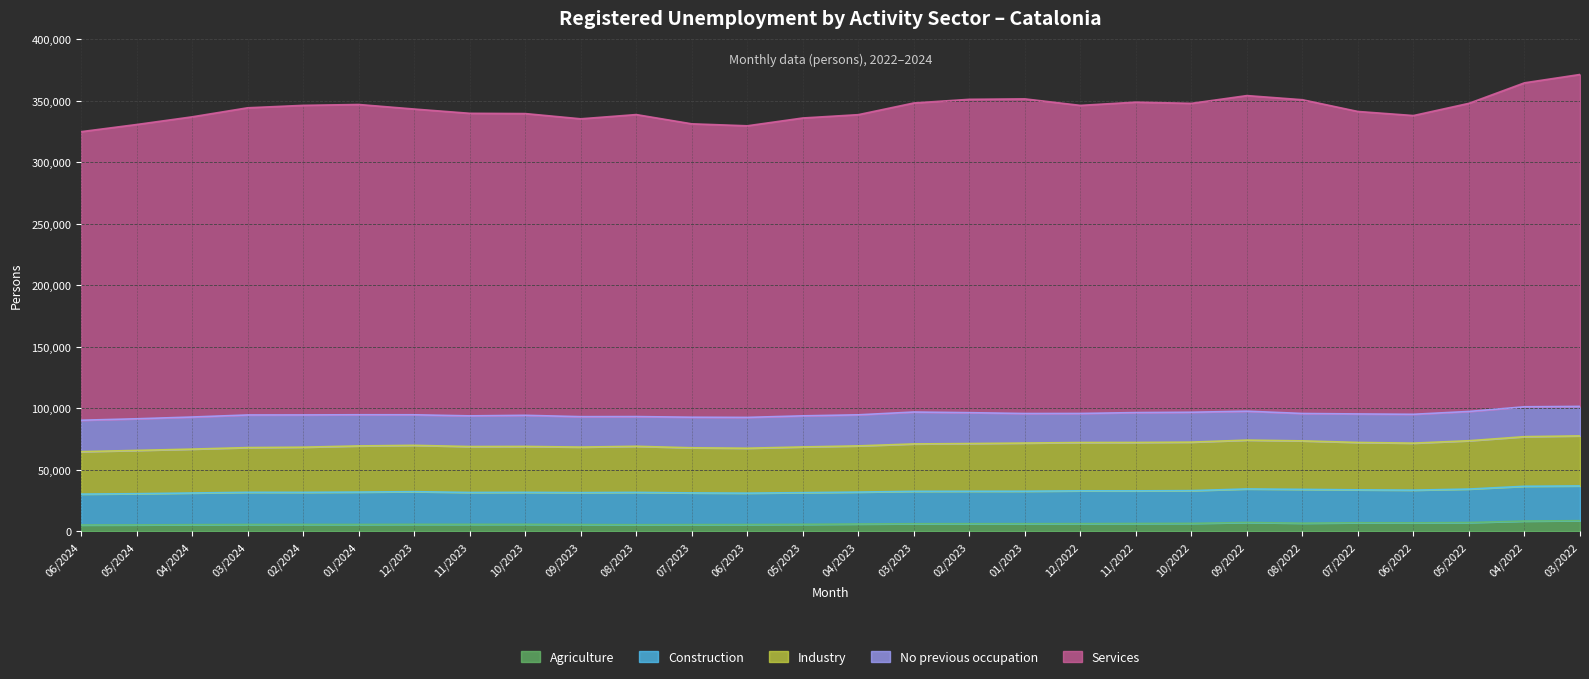

Reading left to right, extract all data points from this chart.

Services: 06/2024=234694	05/2024=239322	04/2024=244138	03/2024=249828	02/2024=251784	01/2024=252341	12/2023=248669	11/2023=246080	10/2023=245412	09/2023=242253	08/2023=245627	07/2023=238625	06/2023=237157	05/2023=242263	04/2023=244107	03/2023=251352	02/2023=254862	01/2023=255897	12/2022=250549	11/2022=252488	10/2022=251221	09/2022=256681	08/2022=255178	07/2022=246002	06/2022=242964	05/2022=250605	04/2022=263487	03/2022=269959
No previous occupation: 06/2024=25552	05/2024=25721	04/2024=26097	03/2024=26531	02/2024=26238	01/2024=25362	12/2023=24837	11/2023=24965	10/2023=25316	09/2023=24742	08/2023=24165	07/2023=24872	06/2023=25074	05/2023=25288	04/2023=25281	03/2023=25946	02/2023=25116	01/2023=24030	12/2022=23633	11/2022=24291	10/2022=24307	09/2022=23528	08/2022=22281	07/2022=23174	06/2022=23475	05/2022=23822	04/2022=24306	03/2022=23973
Agriculture: 06/2024=5082	05/2024=5148	04/2024=5333	03/2024=5475	02/2024=5506	01/2024=5494	12/2023=5591	11/2023=5598	10/2023=5612	09/2023=5430	08/2023=5290	07/2023=5377	06/2023=5436	05/2023=5598	04/2023=5870	03/2023=6097	02/2023=6120	01/2023=6125	12/2022=6164	11/2022=6284	10/2022=6384	09/2022=7109	08/2022=6552	07/2022=6893	06/2022=6826	05/2022=7060	04/2022=8259	03/2022=8600
Industry: 06/2024=34536	05/2024=35217	04/2024=35699	03/2024=36361	02/2024=36709	01/2024=37517	12/2023=37697	11/2023=37314	10/2023=37331	09/2023=37018	08/2023=37463	07/2023=36693	06/2023=36534	05/2023=37164	04/2023=37567	03/2023=38547	02/2023=38798	01/2023=39175	12/2022=39292	11/2022=39371	10/2022=39465	09/2022=39715	08/2022=39437	07/2022=38563	06/2022=38233	05/2022=39301	04/2022=40346	03/2022=40699
Construction: 06/2024=25102	05/2024=25374	04/2024=25763	03/2024=26194	02/2024=26136	01/2024=26357	12/2023=26587	11/2023=25950	10/2023=26022	09/2023=25989	08/2023=26327	07/2023=25789	06/2023=25543	05/2023=25790	04/2023=25970	03/2023=26359	02/2023=26392	01/2023=26417	12/2022=26700	11/2022=26548	10/2022=26619	09/2022=27285	08/2022=27497	07/2022=26759	06/2022=26583	05/2022=27239	04/2022=28300	03/2022=28255